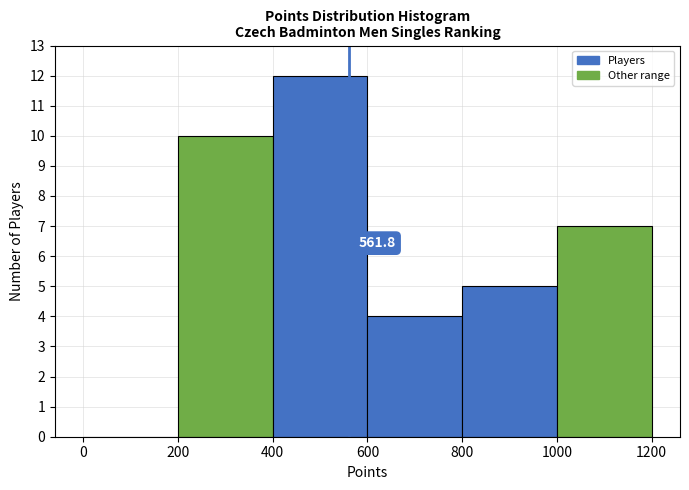

Over which range of the x-axis is the bar tallest?

400 to 600